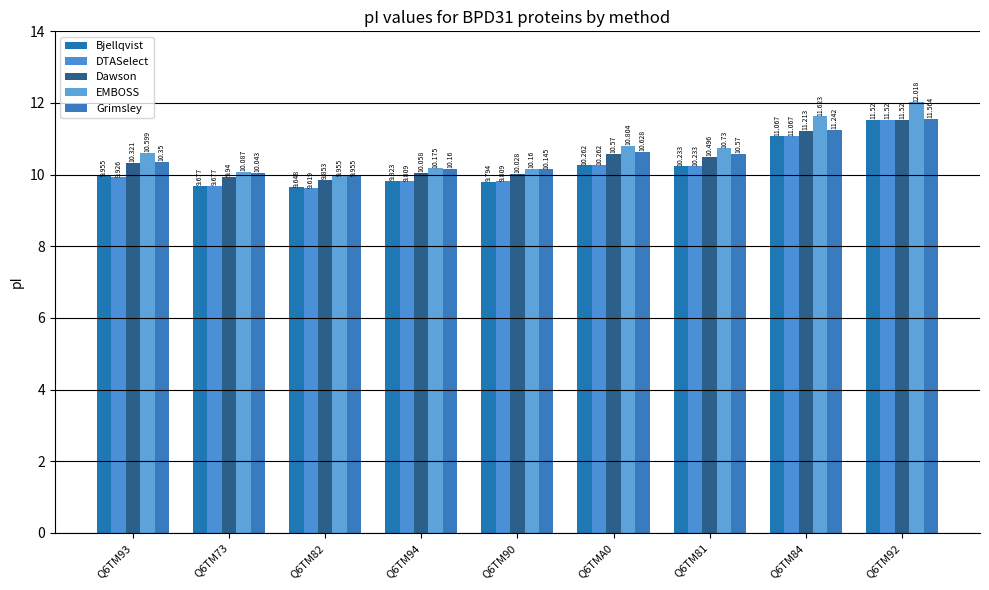

Is the value of EMBOSS at Q6TM73 greater than the value of Dawson at Q6TMA0?

No